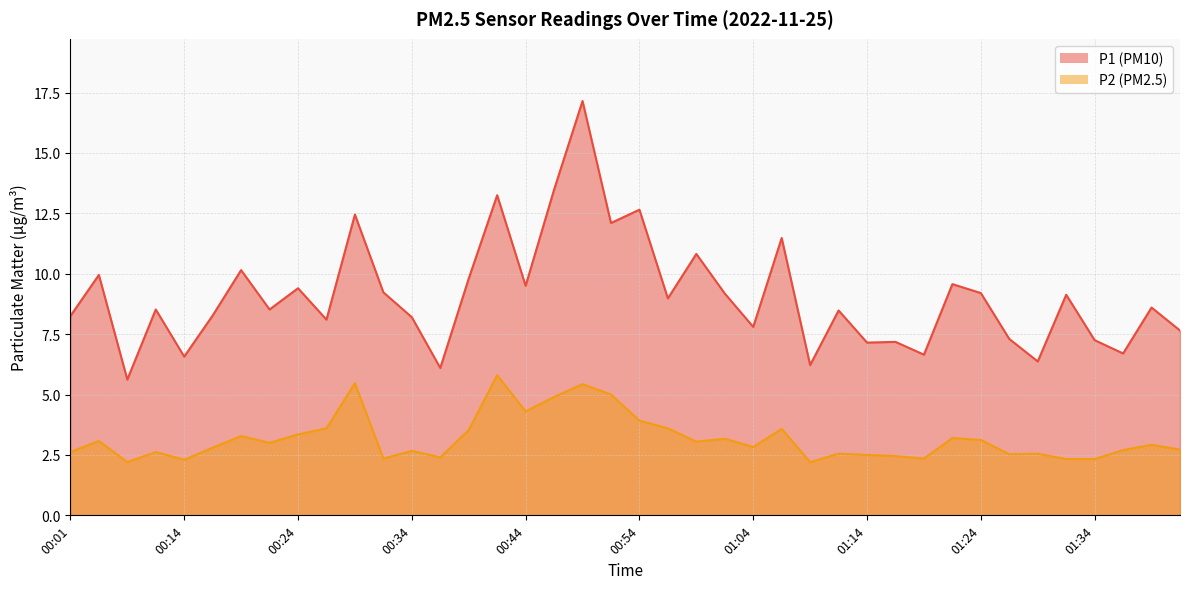

What is the label of the 33rd point from the right?

00:21